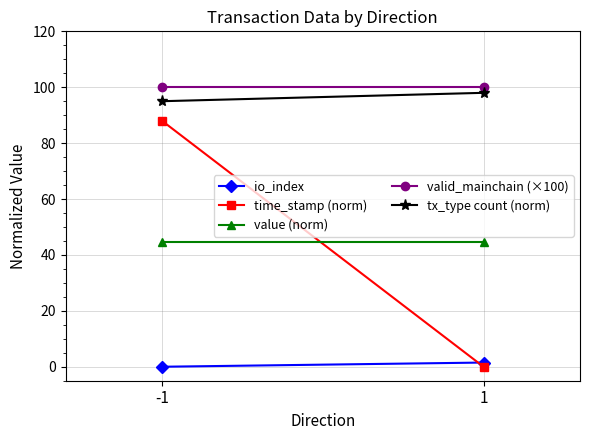

Is the value of tx_type count (norm) at 1 greater than the value of value (norm) at 1?

Yes